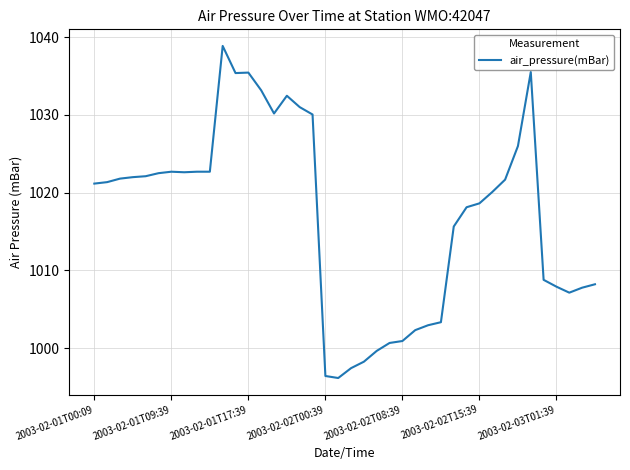

What is the maximum value shown in the chart?

1038.9